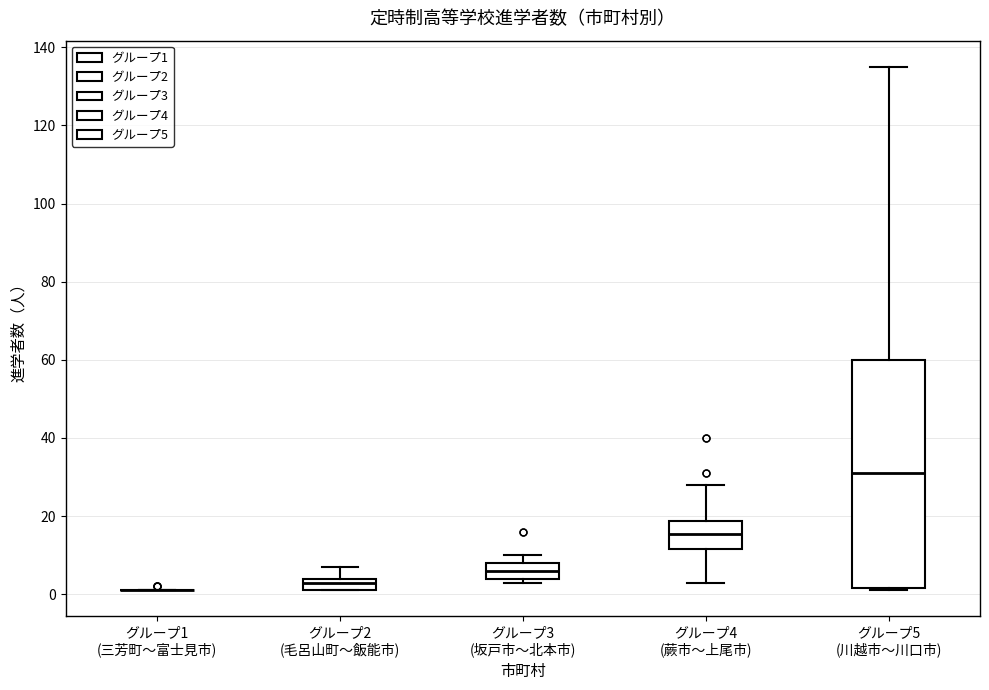

Reading left to right, read every box against the y-axis: the position of its median line, the range the box covers, and the ends of its whiskers. The values are not printed on the chart, so give them approximately, as read against the axis.

グループ1 (三芳町〜富士見市): box collapsed to a line at 2, whiskers 2 to 2
グループ2 (毛呂山町〜飯能市): median 4 (just below the box's upper edge), box 2 to 4, whiskers 2 to 8
グループ3 (坂戸市〜北本市): median 6, box 4 to 8, whiskers 4 (just below the box's lower edge) to 10
グループ4 (蕨市〜上尾市): median 16, box 12 to 18, whiskers 4 to 28
グループ5 (川越市〜川口市): median 32, box 2 to 60, whiskers 2 to 136